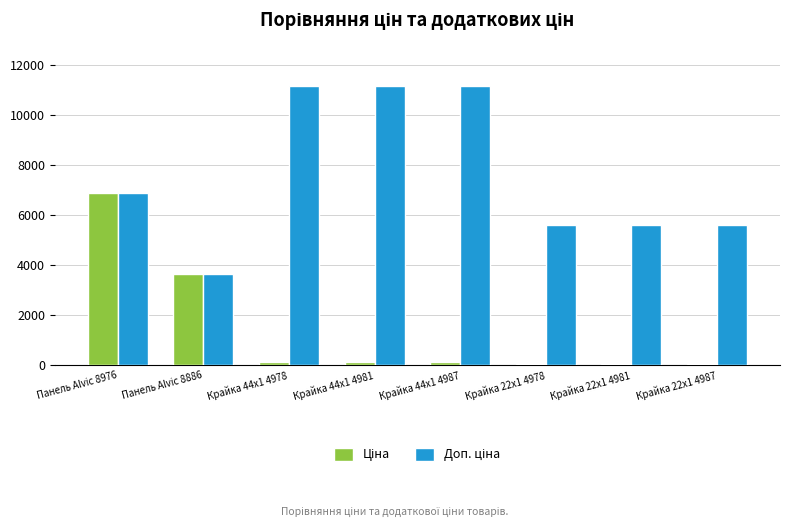

At which category is the sum across all series the highest?

Панель Alvic 8976